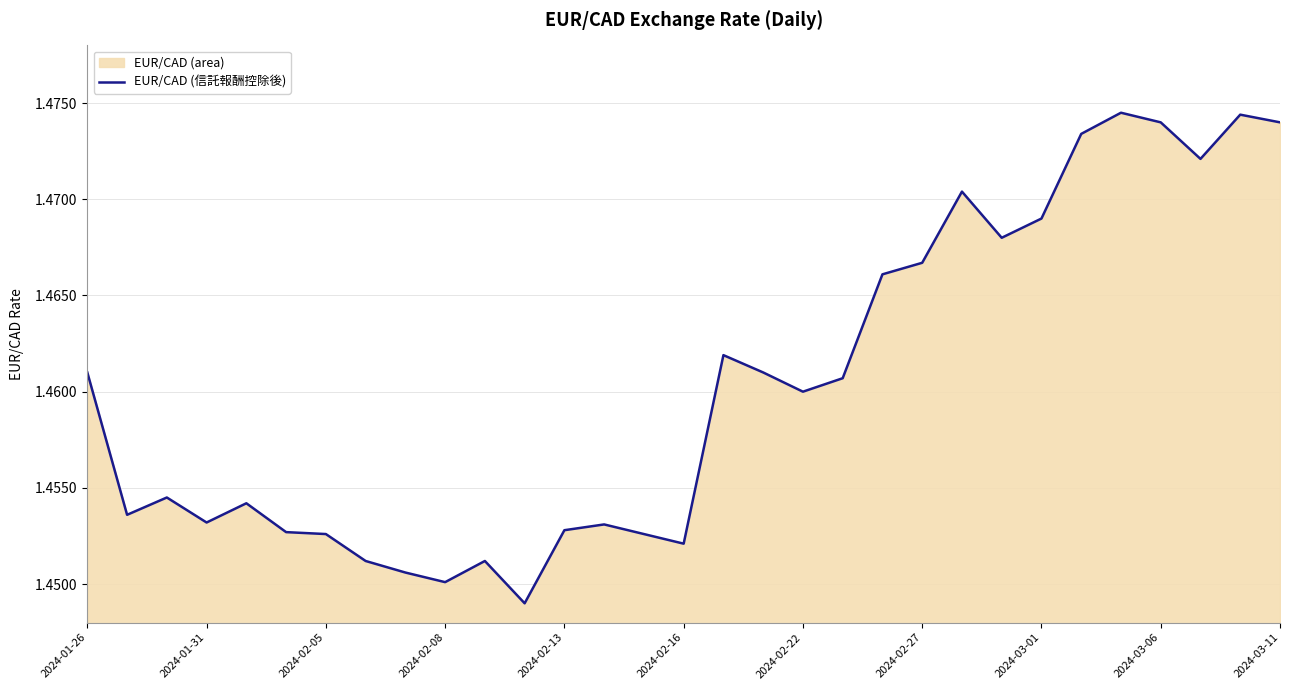

The value at 2024-03-01 is 1.5. True or false?

True